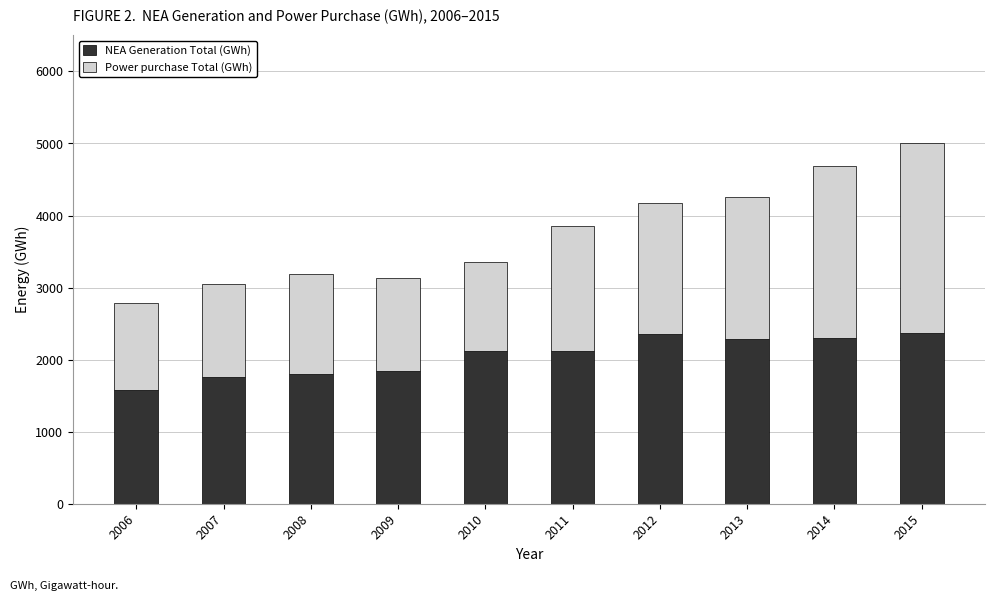

At which label does NEA Generation Total (GWh) first exceed 2125?

2011